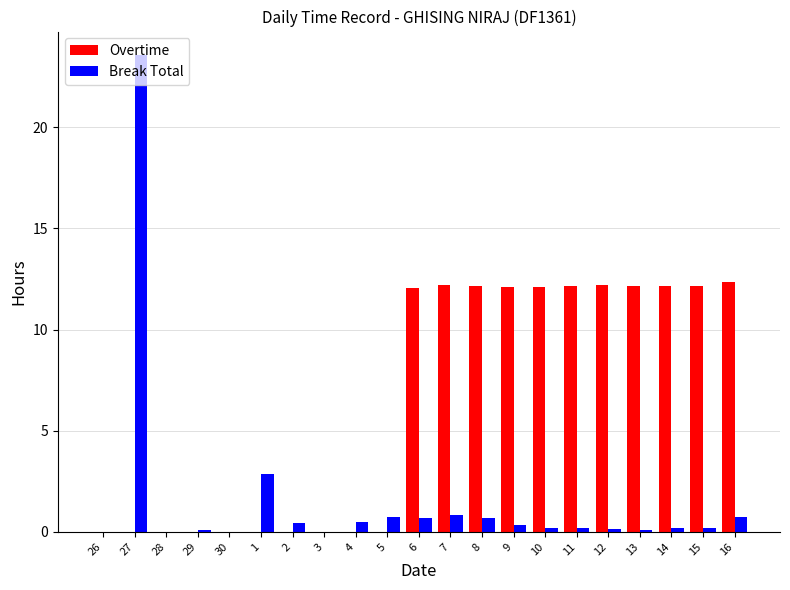

Which series has the largest total across all categories?

Overtime